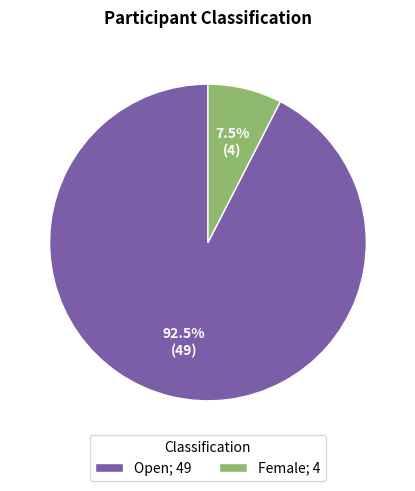

Rank the categories by value from lowest to highest.

Female, Open